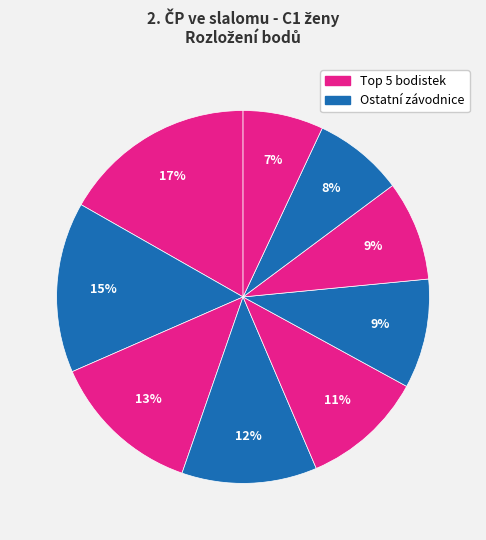

Count the number of slices in the pie.

9